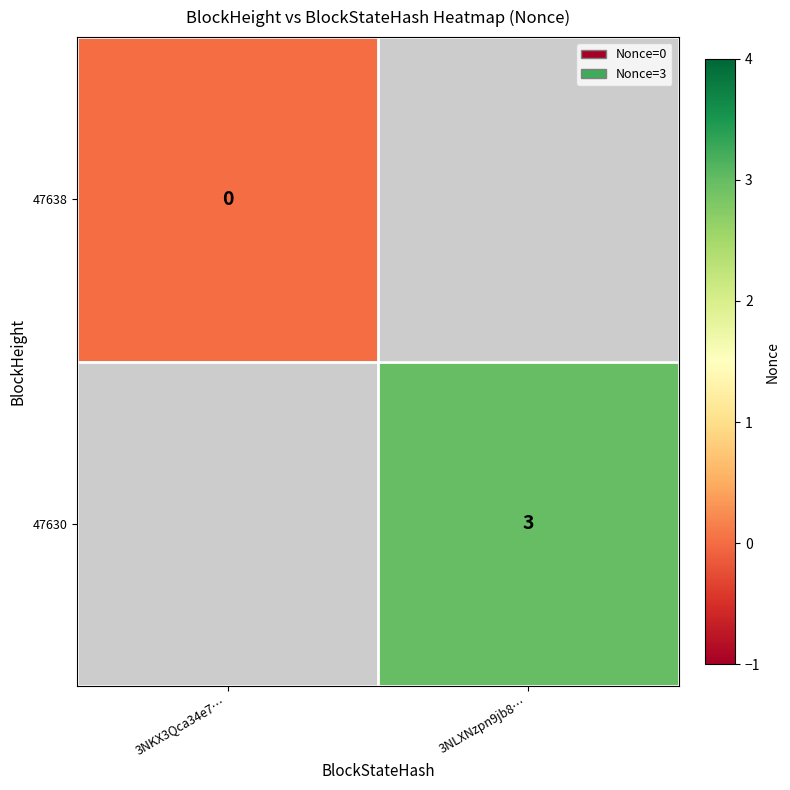

How many series are shown in this chart?

2